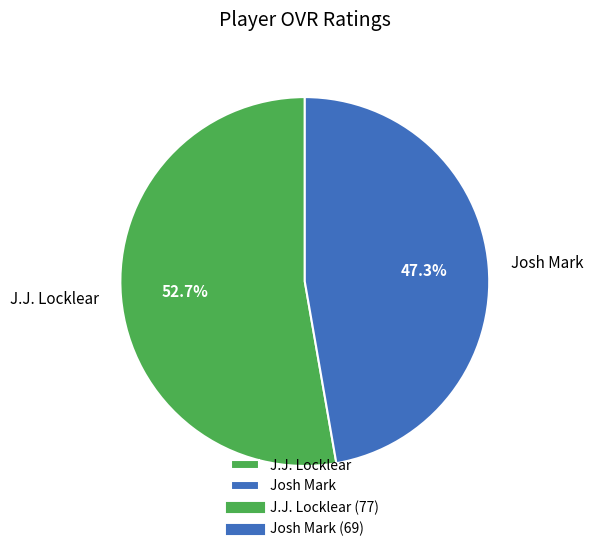

The J.J. Locklear slice represents 53% of the pie. True or false?

True